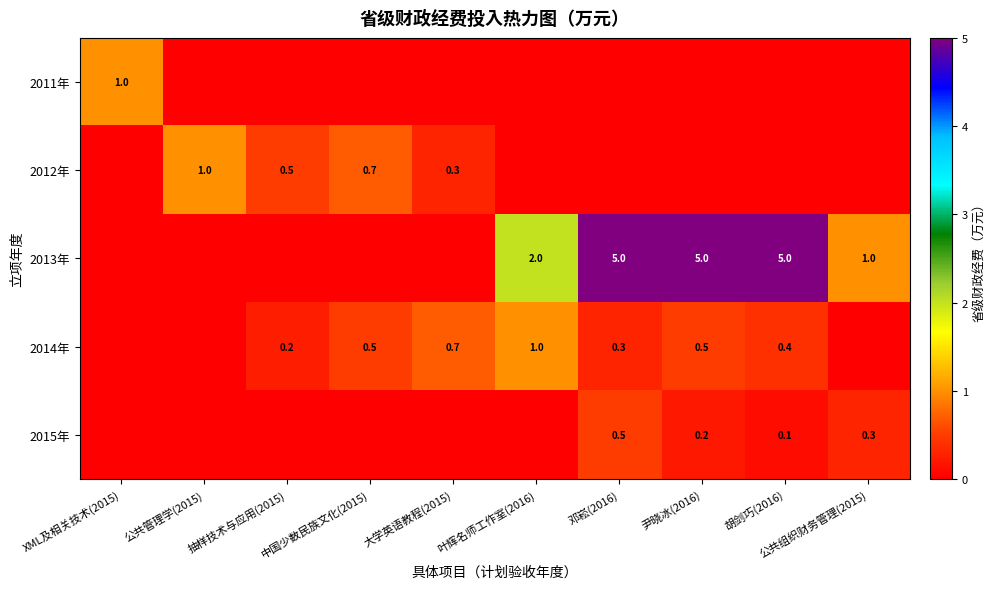

At which category does the chart reach its minimum across all series?

公共管理学(2015)